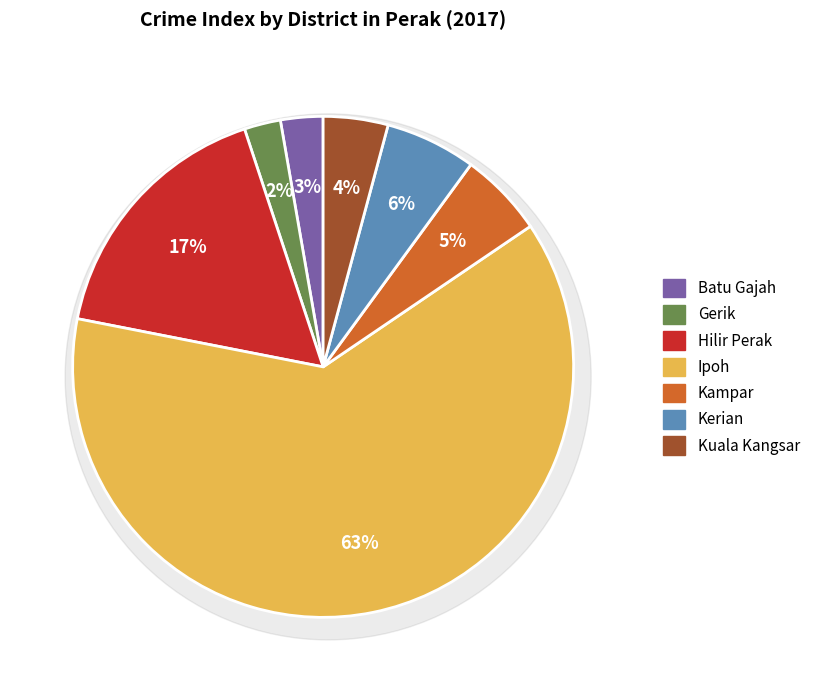

To the nearest percent, what portion does Ipoh represent?

63%